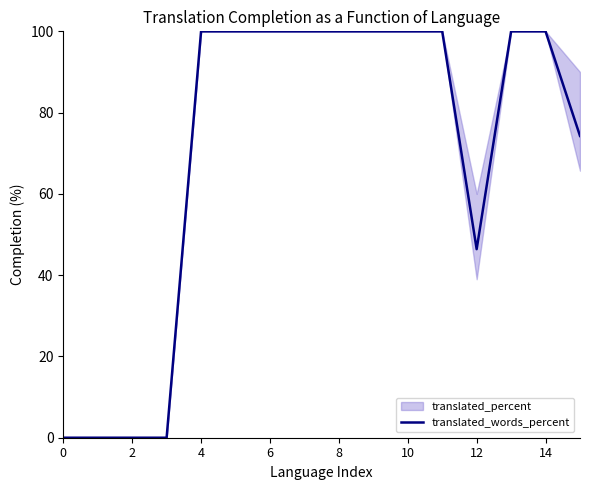

How many points are lower than both their immediate neighbors (excluding endpoints)?

1